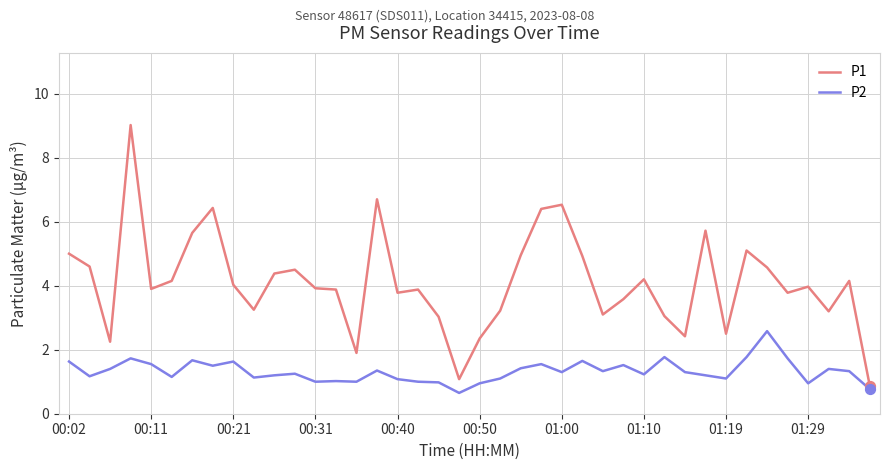

Which series has the largest range (max minus min)?

P1